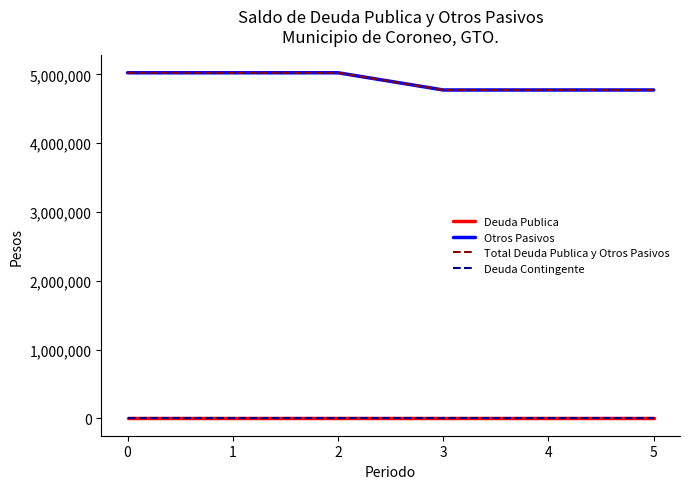

Is this an area chart (filled region under the line)?

No